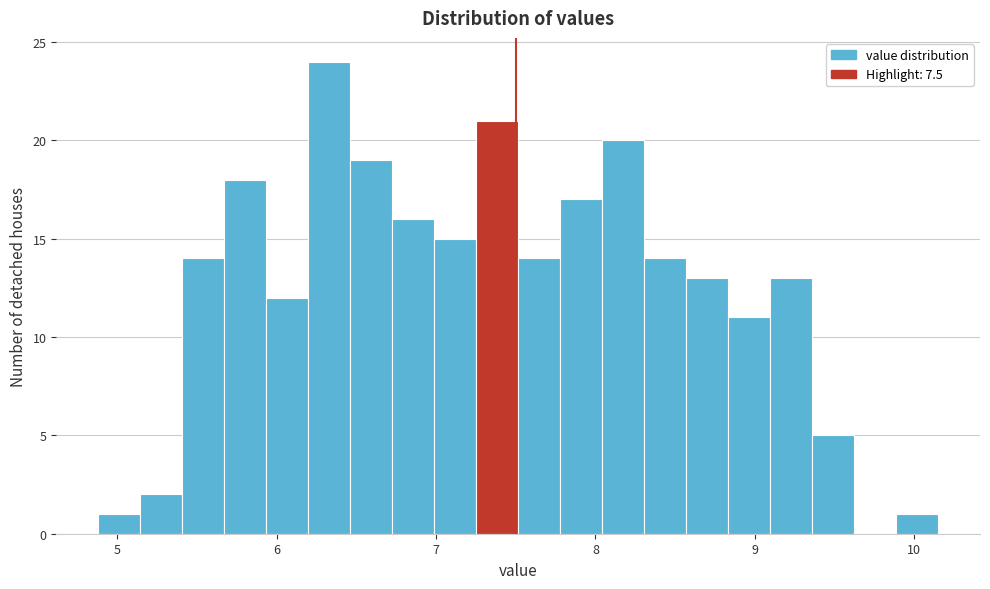

Around what value on the x-axis is the tallest bar? Give the approximate position of its centre, as read against the axis.

6.3